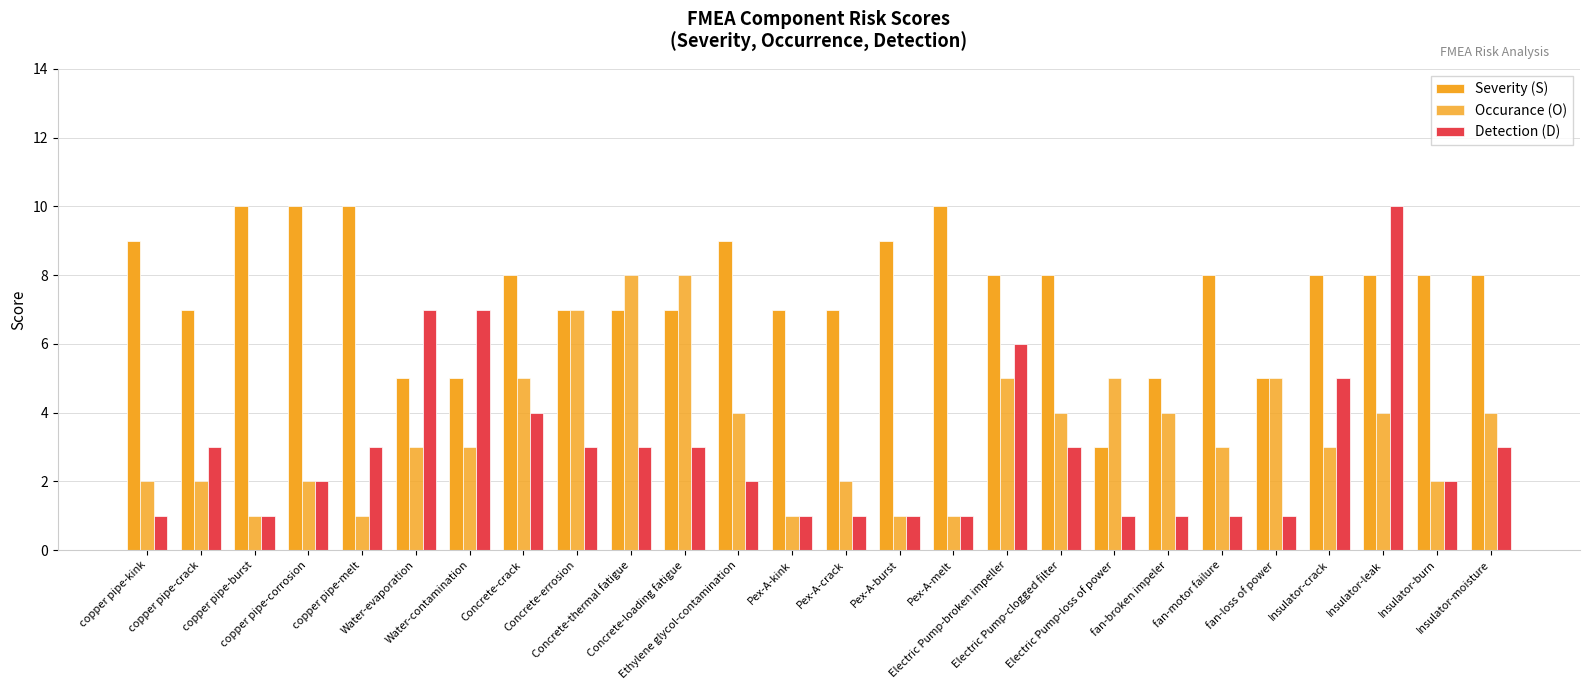

Which has a higher value, copper pipe-burst or Pex-A-crack?

copper pipe-burst